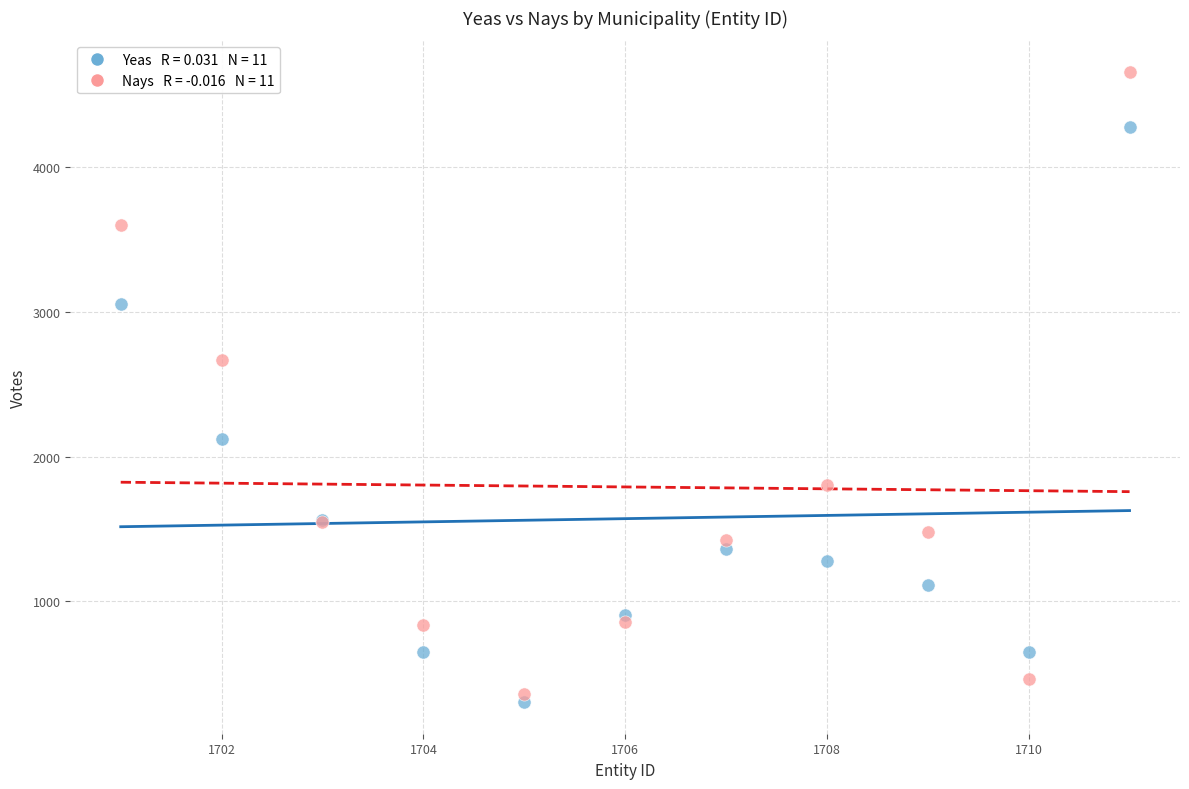

Across all series, what Y value is closest to 2481?

2668